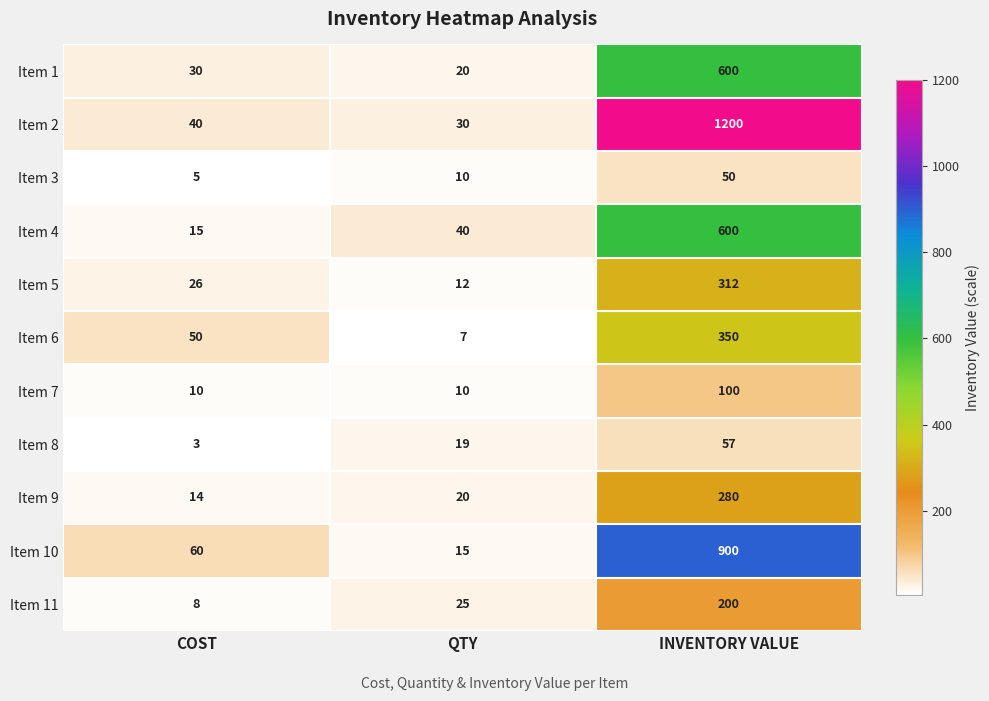

What is the greatest value displayed?

1200